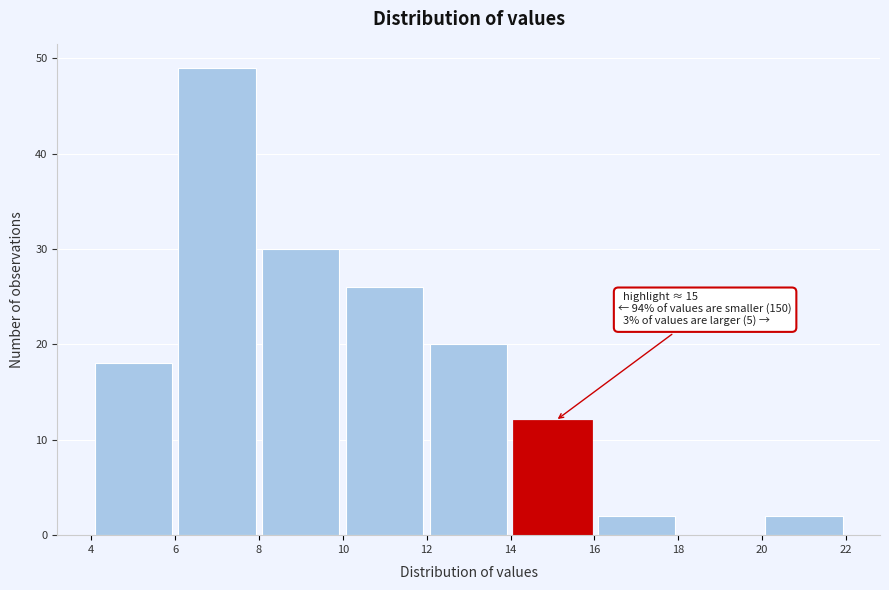

Which range on the x-axis has the tallest bar?

6 to 8